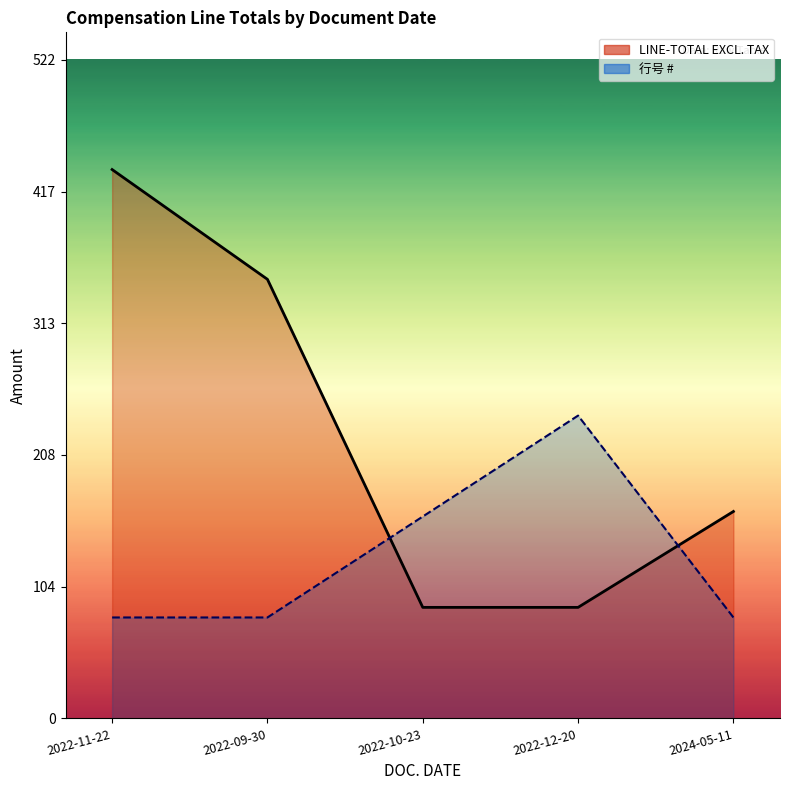

At which label does 行号 # reach its minimum?

2022-11-22